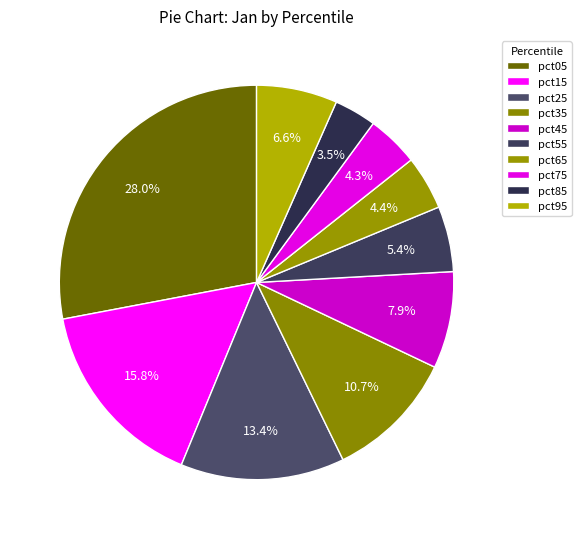

How many segments does this pie chart have?

10